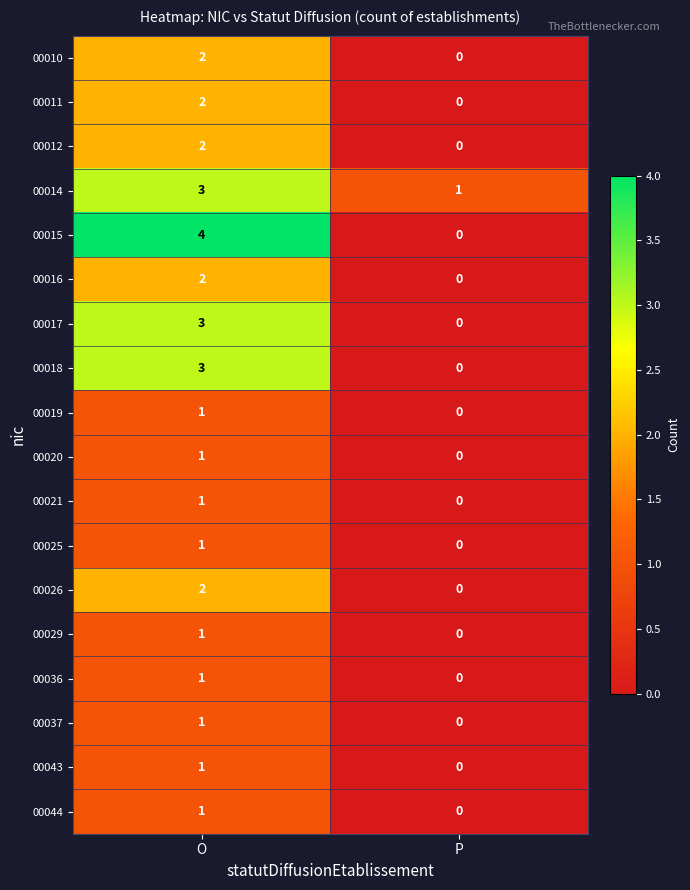

What is the difference between the 00017 values at O and P?

3